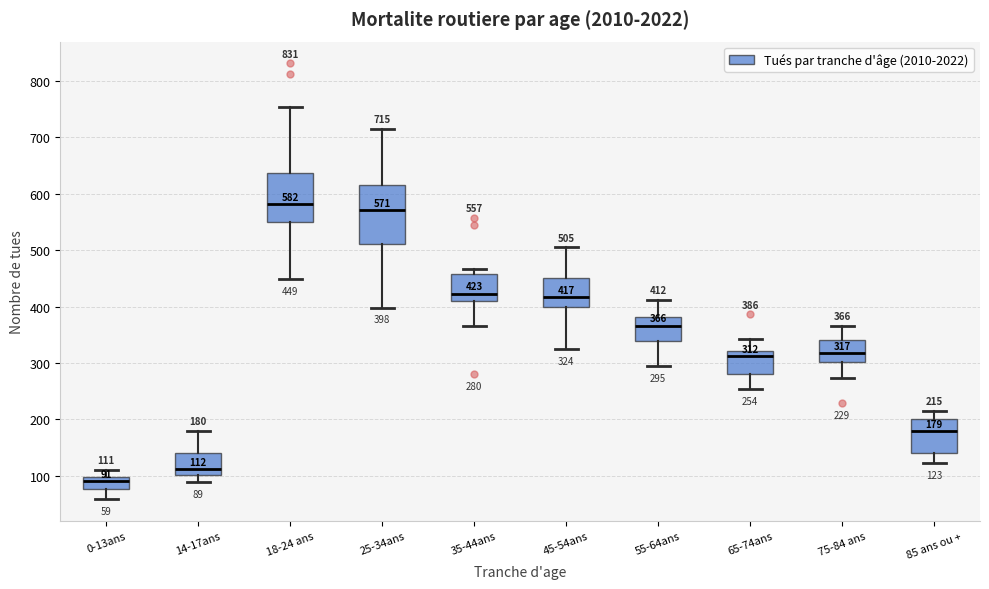

Which box is the tallest, from its lower edge to its upper edge?

25-34ans